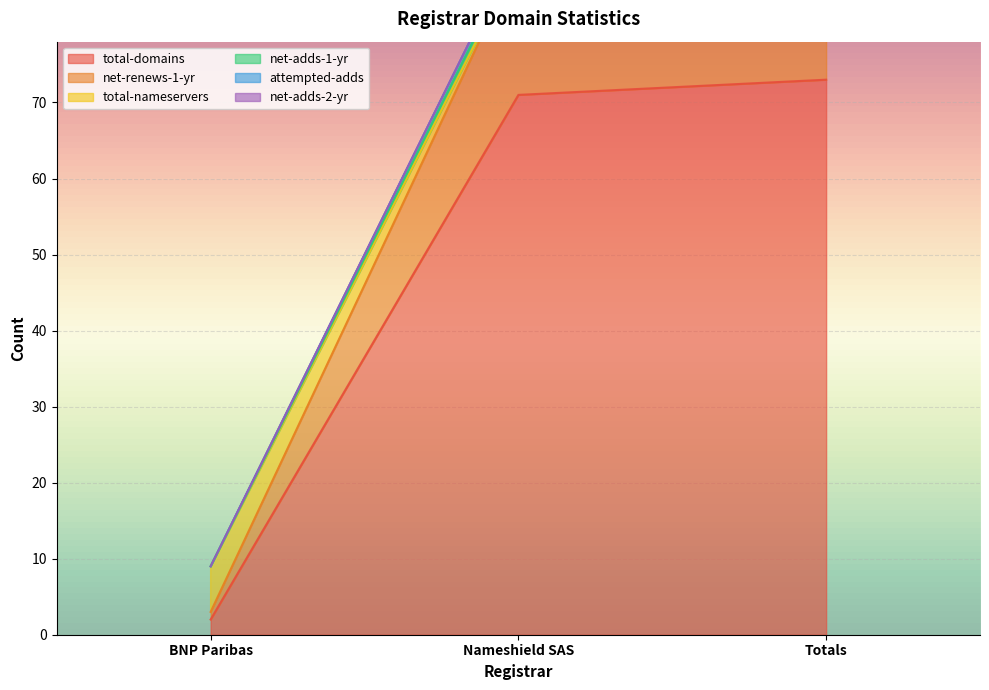

What is the spread (max minus min) of values at Totals?

27